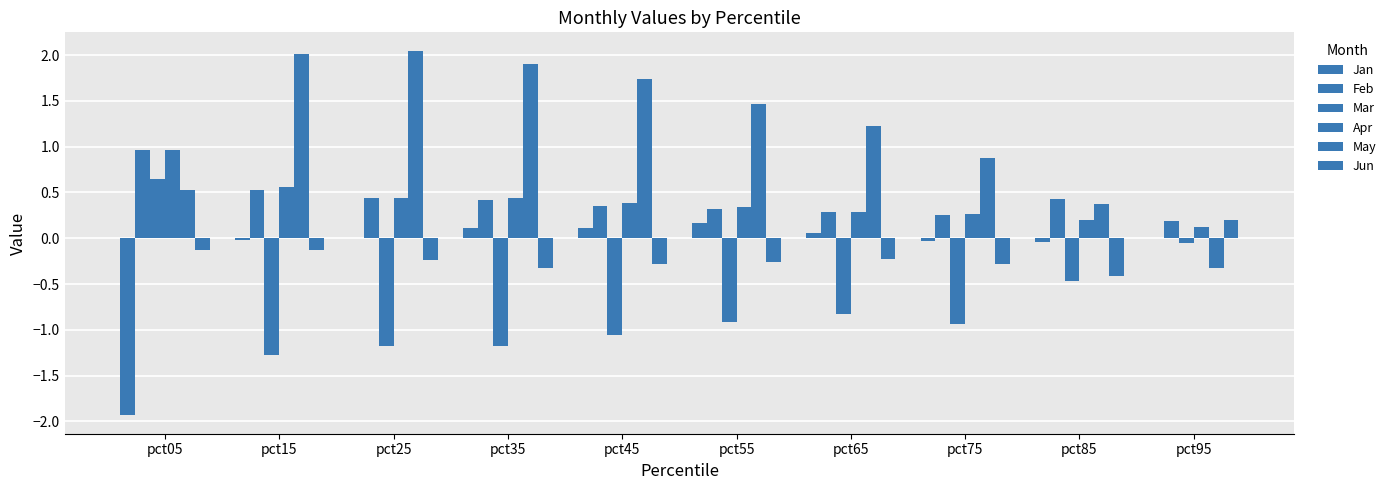

The value of Feb at pct45 is 0.6. True or false?

False